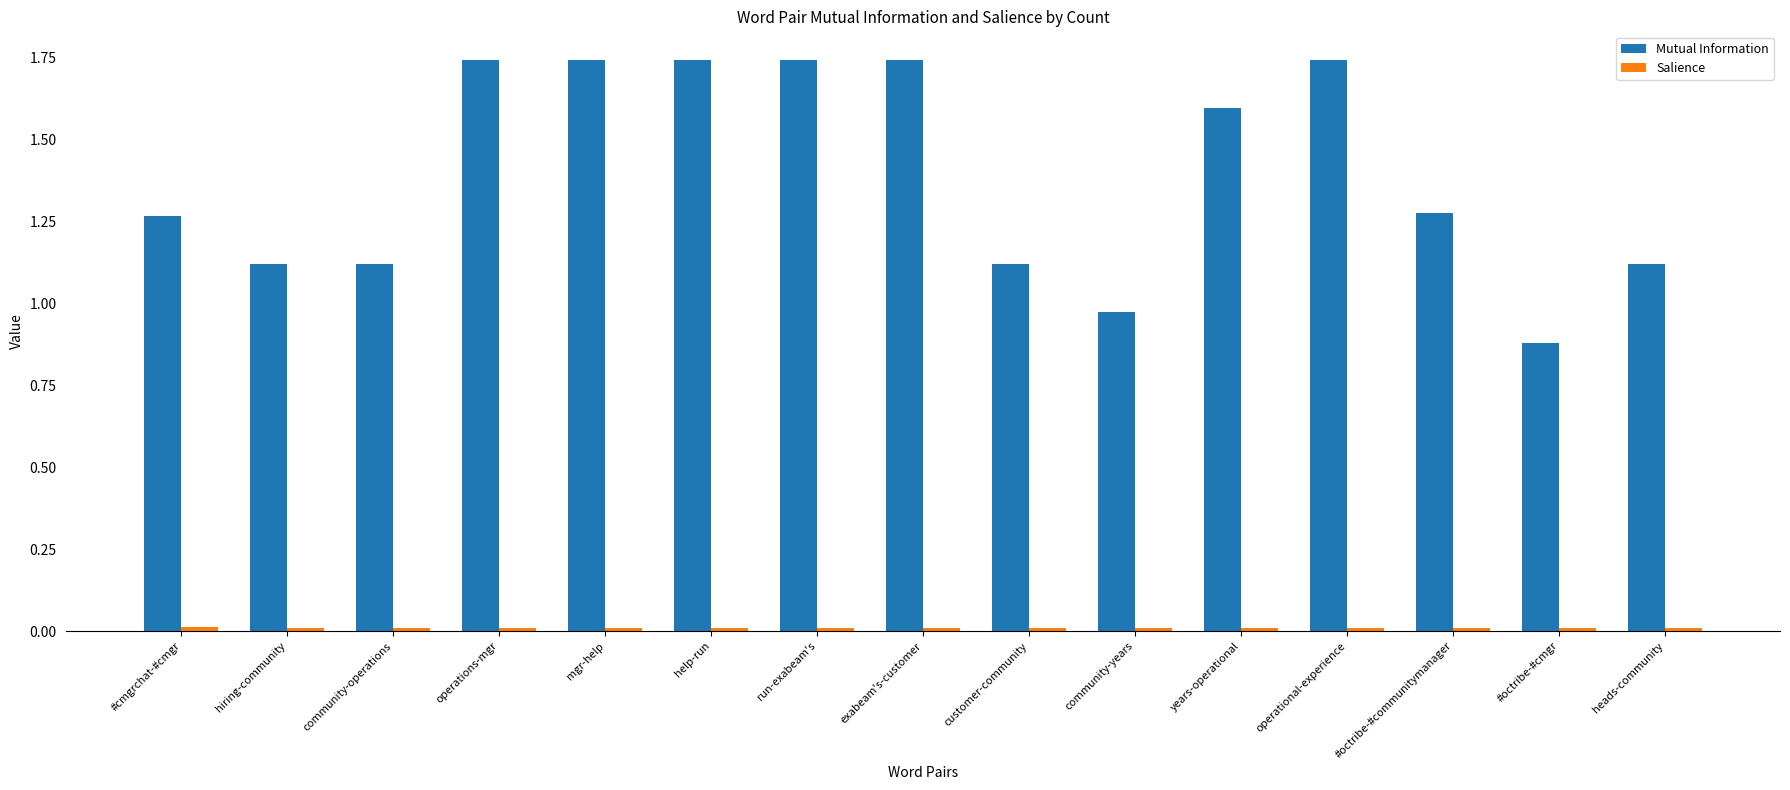

Which series has the largest range (max minus min)?

Mutual Information